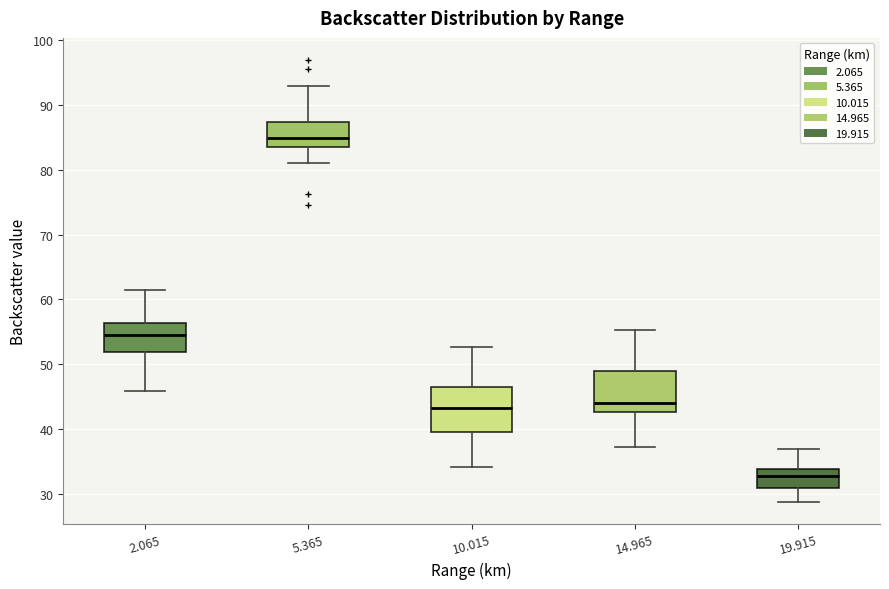

Reading left to right, transcribe this box plot: for each box, give where its median line is, the range the box spans, and where its two whiskers end, as read against the y-axis. The values are not printed on the chart, so give them approximately, as read against the axis.

2.065: median 55, box 52 to 56, whiskers 46 to 61
5.365: median 85, box 84 to 87, whiskers 81 to 93
10.015: median 43, box 40 to 47, whiskers 34 to 53
14.965: median 44, box 43 to 49, whiskers 37 to 55
19.915: median 33, box 31 to 34, whiskers 29 to 37